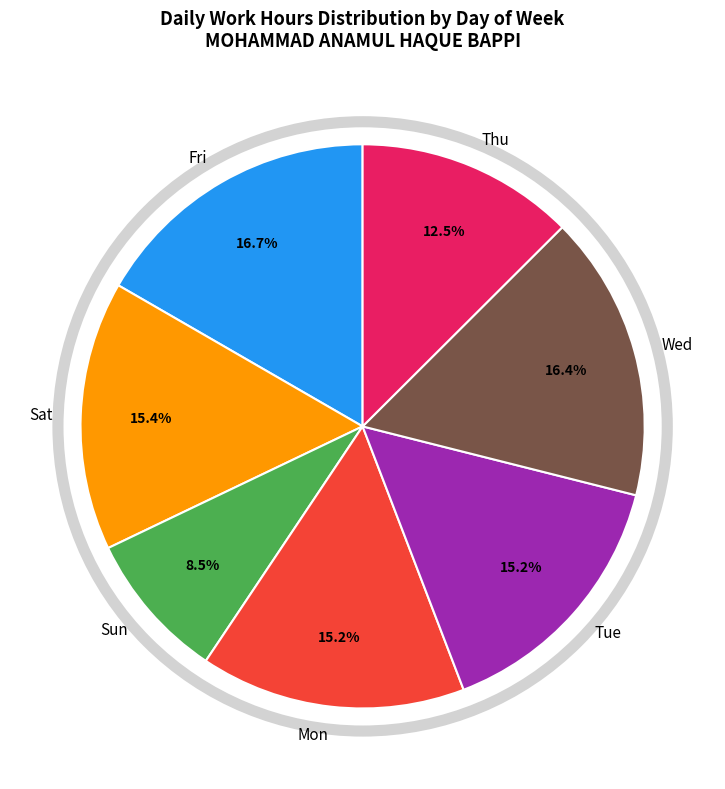

What is the smallest slice in the pie chart?

Sun